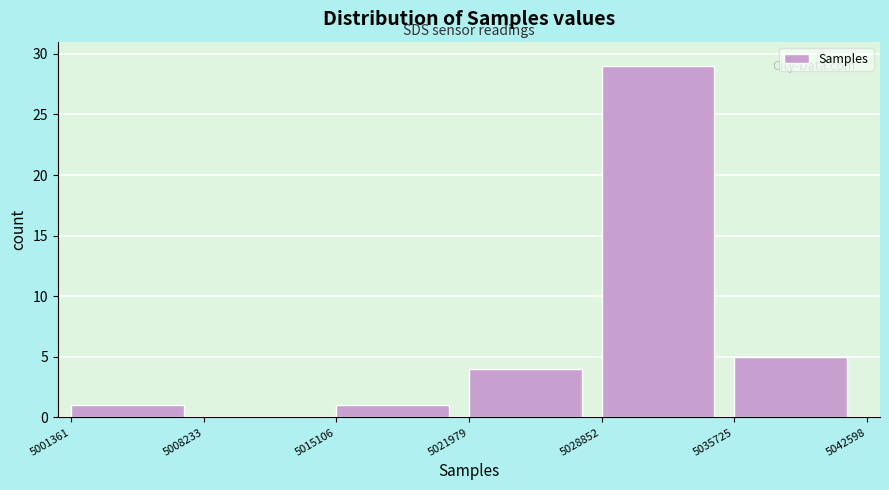

Reading left to right, list every bar in this chart as the range it spans on the x-axis followed by its height. The values are not printed on the chart, so give them approximately, as read against the axis.

5001361 to 5008233: 1
5008233 to 5015106: 0
5015106 to 5021979: 1
5021979 to 5028852: 4
5028852 to 5035725: 29
5035725 to 5042598: 5